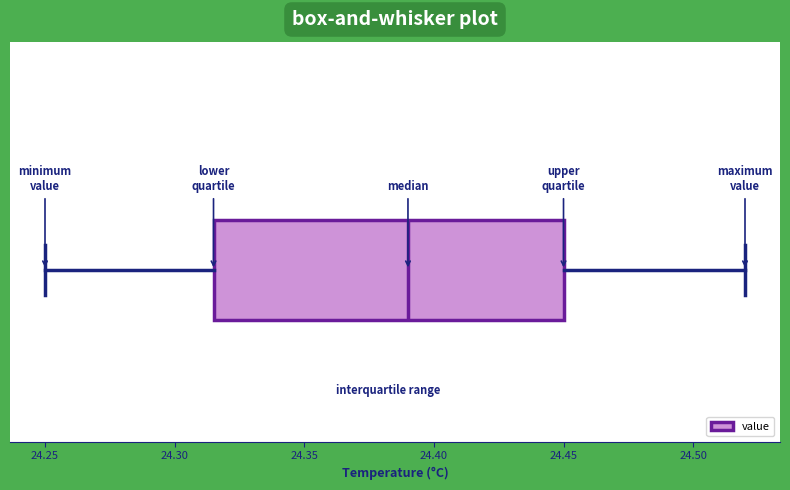

Read this box plot against the x-axis: the position of the median line, the range covered by the box, and the ends of both whiskers. The values are not printed on the chart, so give them approximately, as read against the axis.

median 24.390, box 24.315 to 24.450, whiskers 24.250 to 24.520